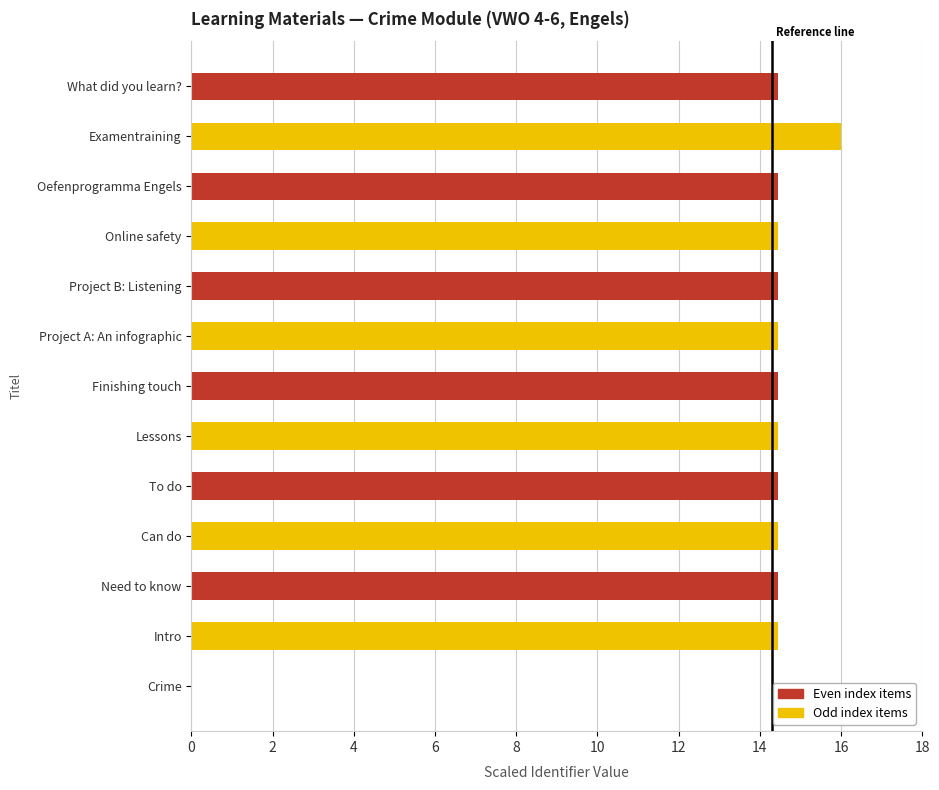

Approximately how many times larger is the value at Project A: An infographic compared to What did you learn??

1.0